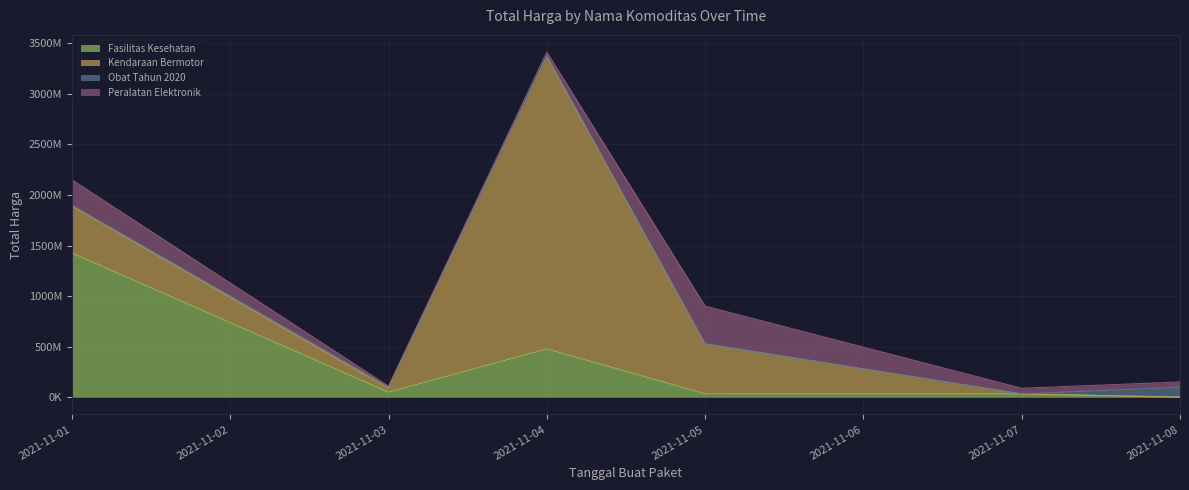

Is the value of Peralatan Elektronik at 2021-11-08 greater than the value of Kendaraan Bermotor at 2021-11-04?

No